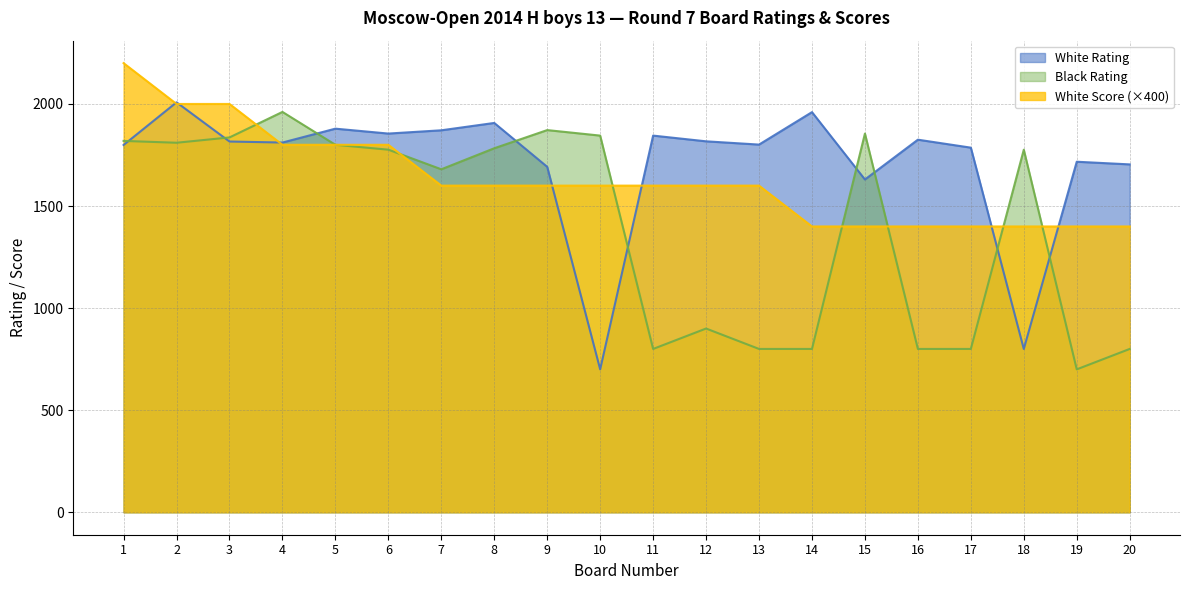

How many interior local peaks does the White Rating series have?

7